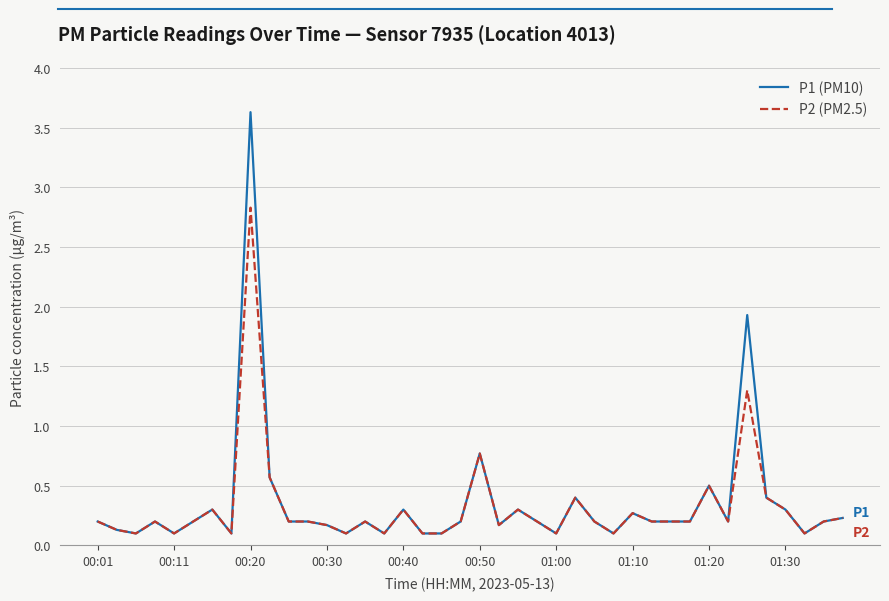

How many lines are shown in the chart?

2